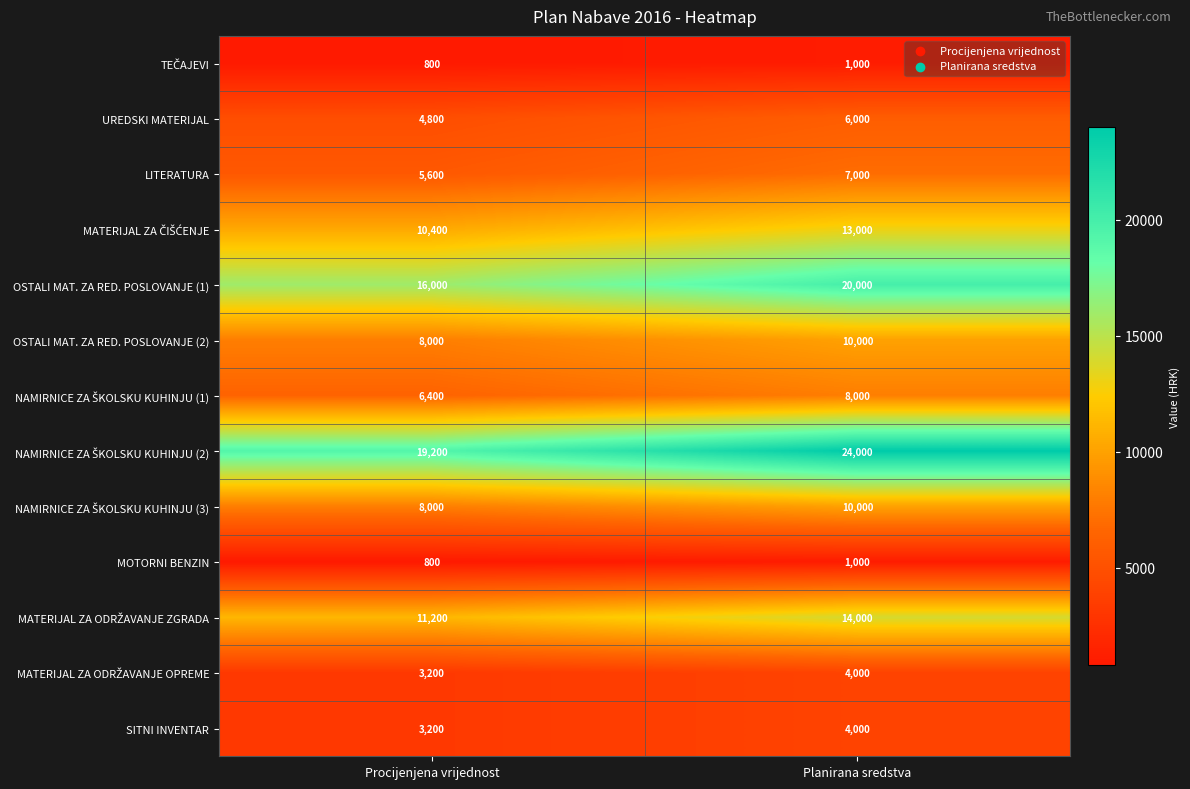

What is the spread (max minus min) of values at Planirana sredstva?

23000